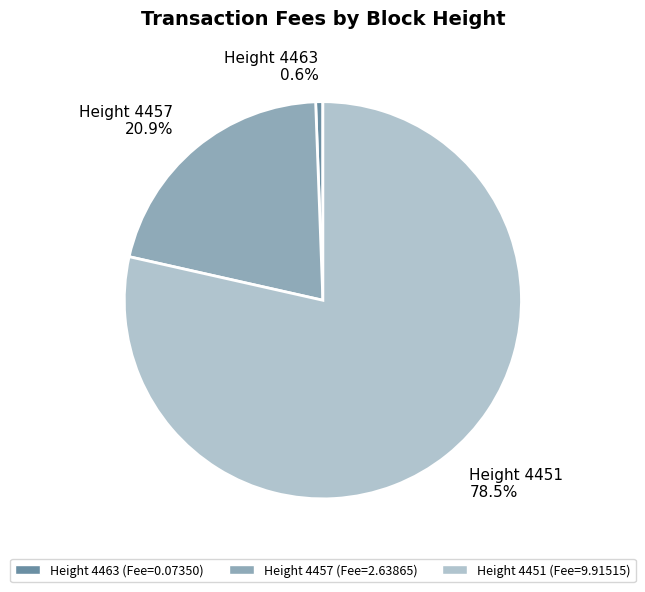

Which slice represents more than half of the pie?

Height 4451 78.5%